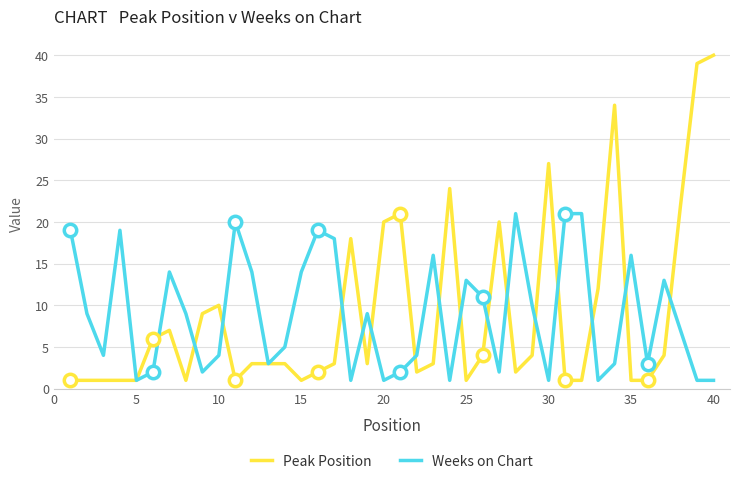

What is the greatest value displayed?

40